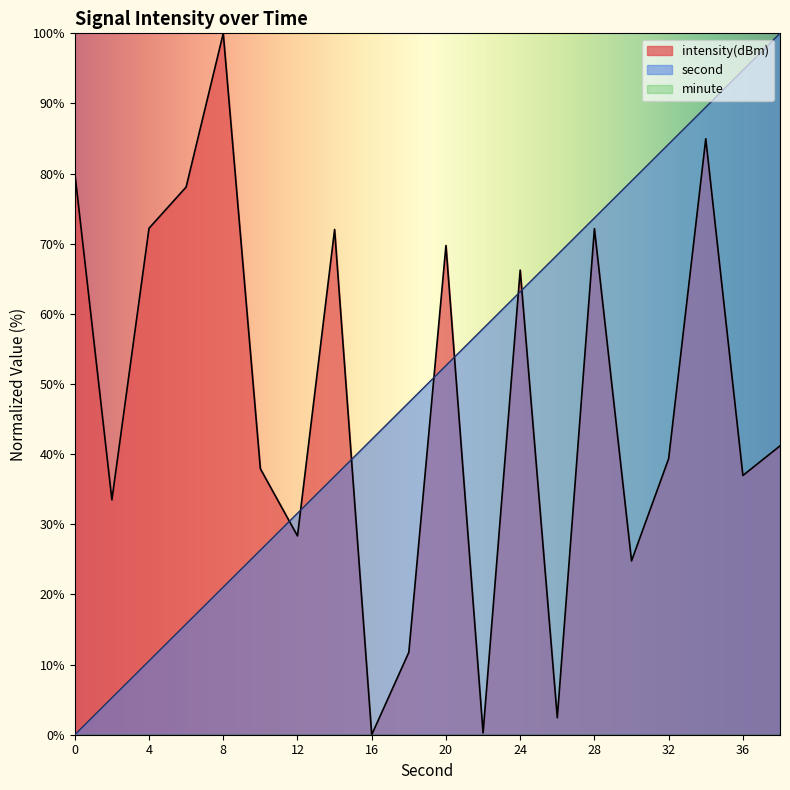

What is the greatest value displayed?

100.0